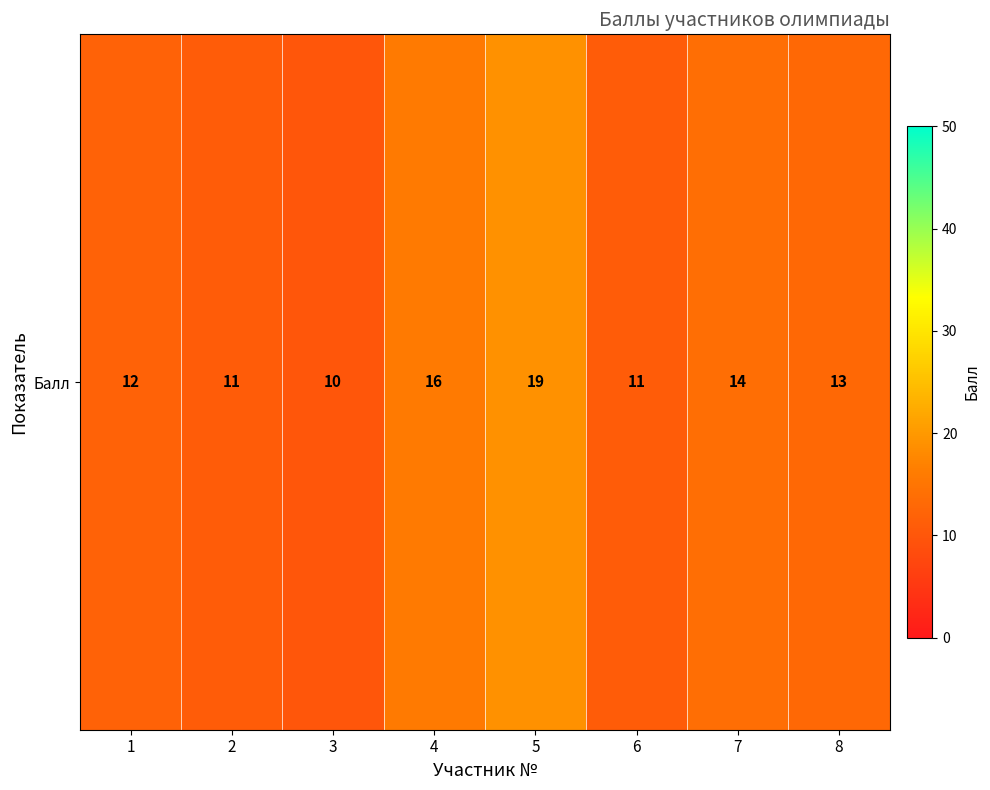

Reading left to right, what are all the values shown in this chart?

1=12	2=11	3=10	4=16	5=19	6=11	7=14	8=13